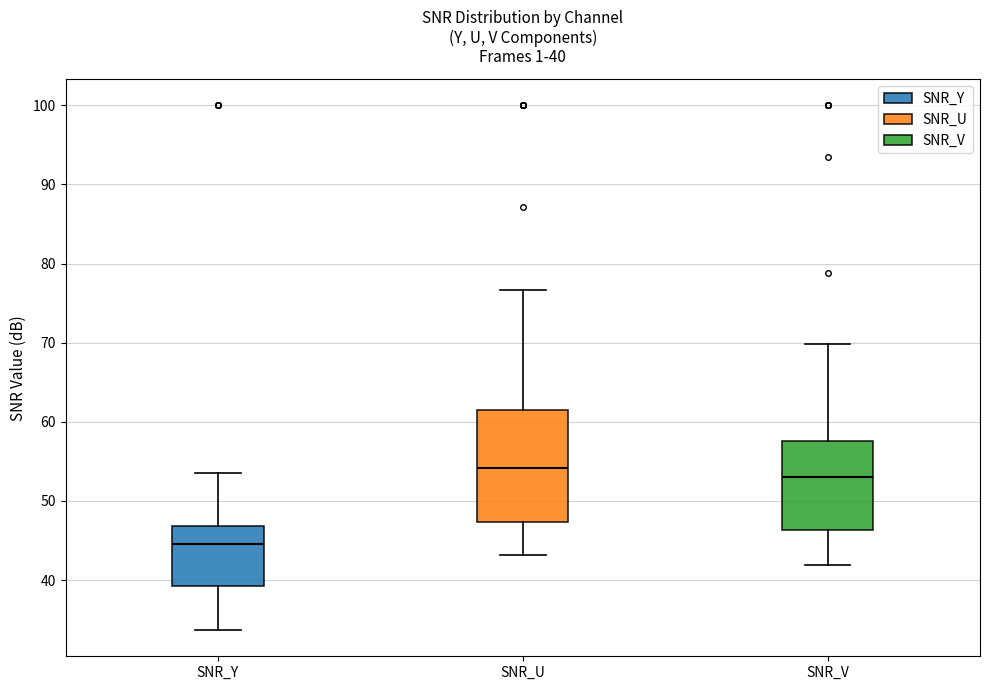

Which box's median line is the highest?

SNR_U